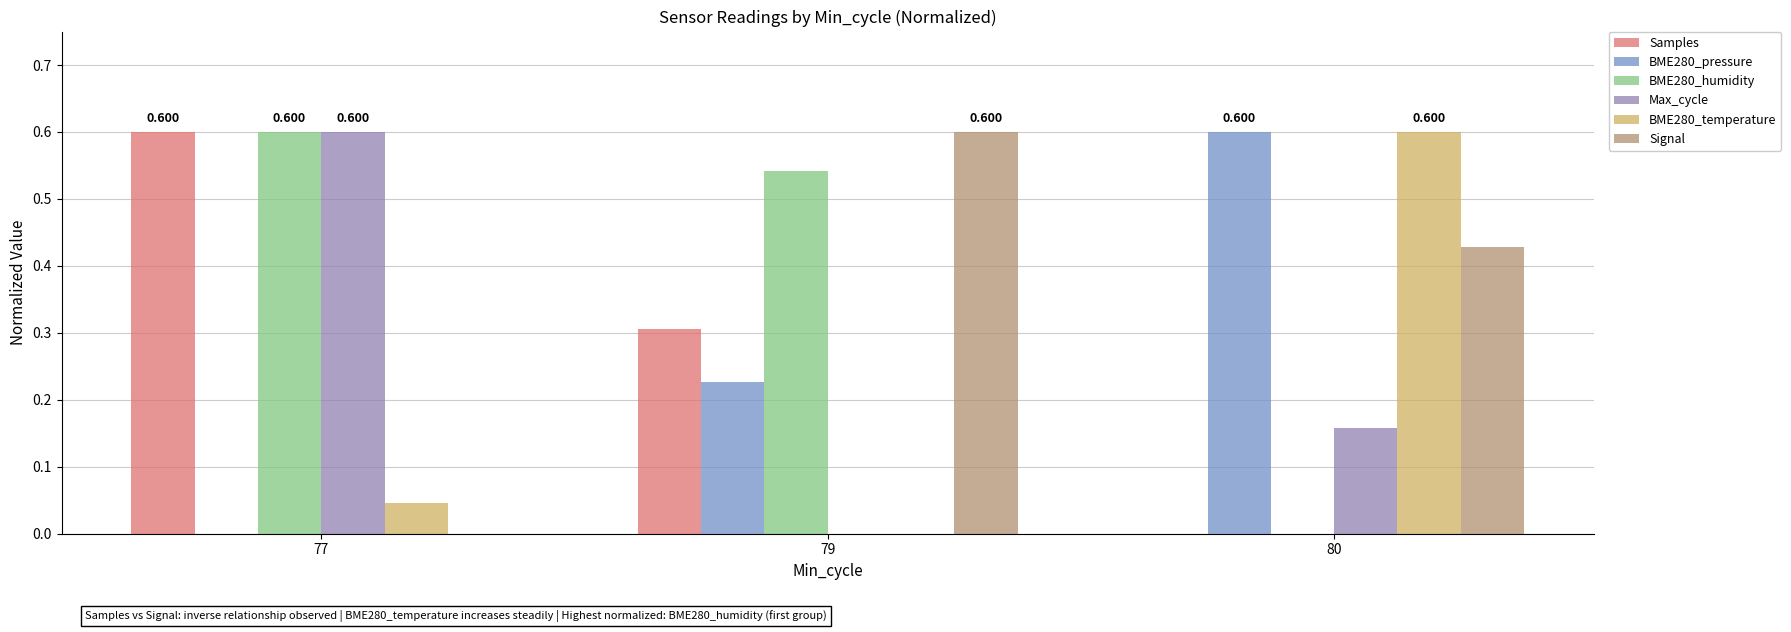

Is the value of Signal at 77 greater than the value of Samples at 79?

No